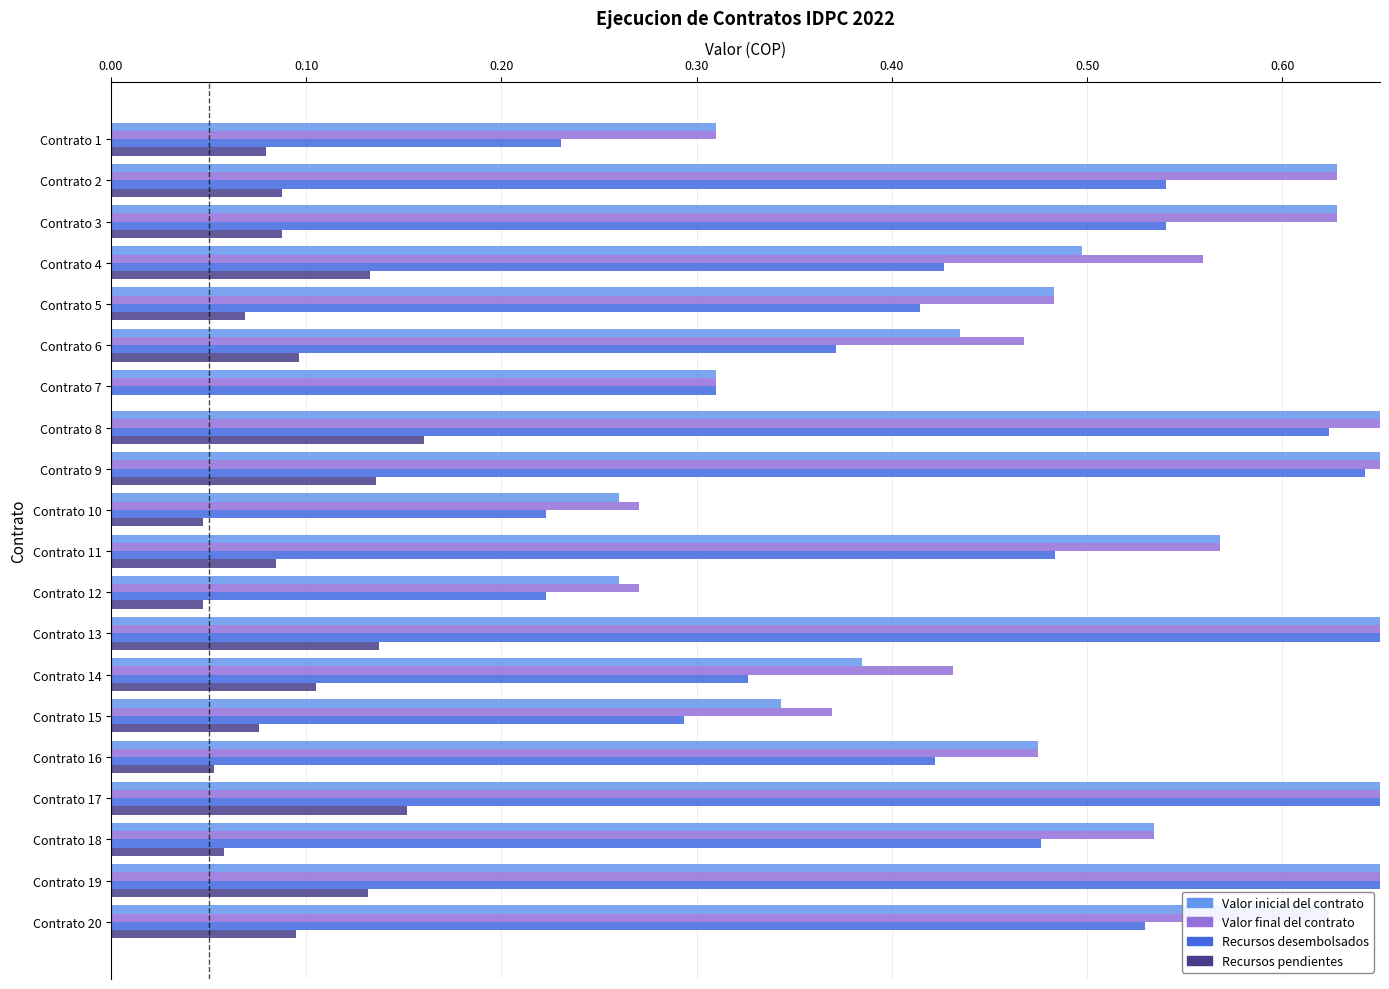

True or false: Recursos desembolsados has a value of 0.4 at Contrato 5.

True